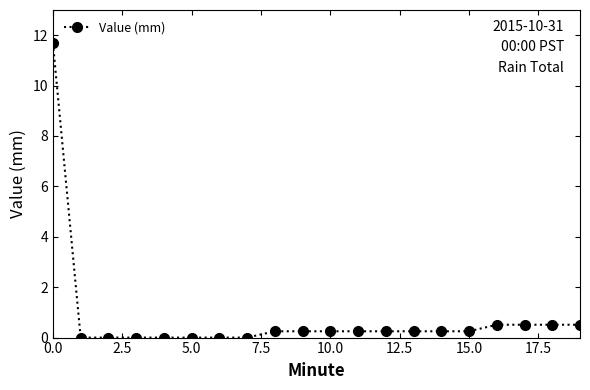

What is the sum of all values?

15.7